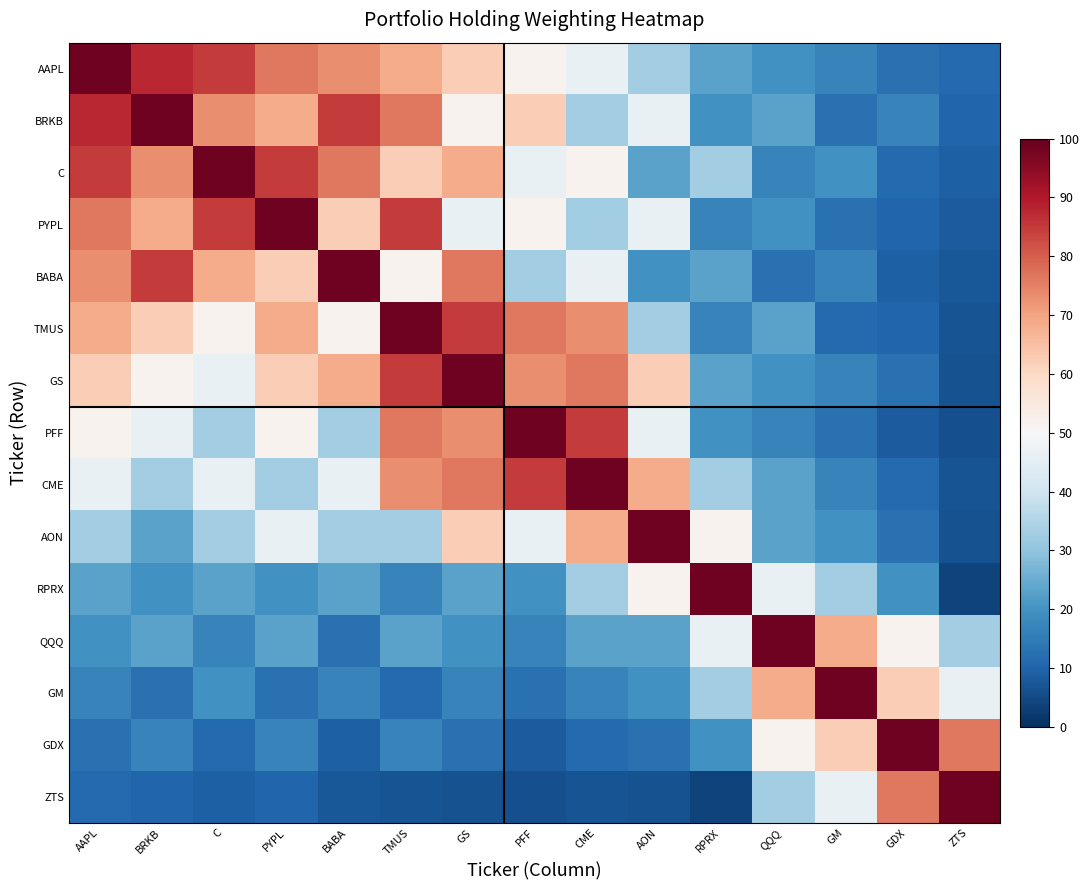

How many distinct data groups are displayed?

15